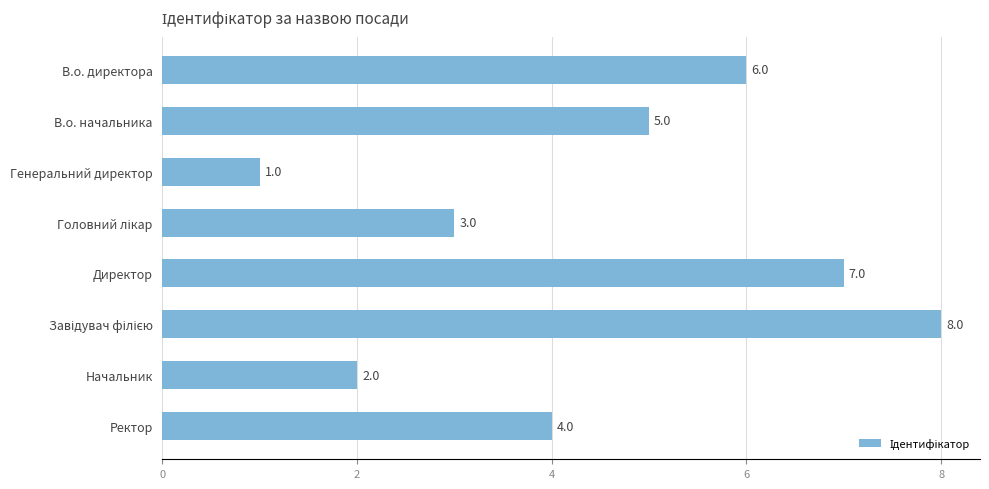

How many values are below 5?

4